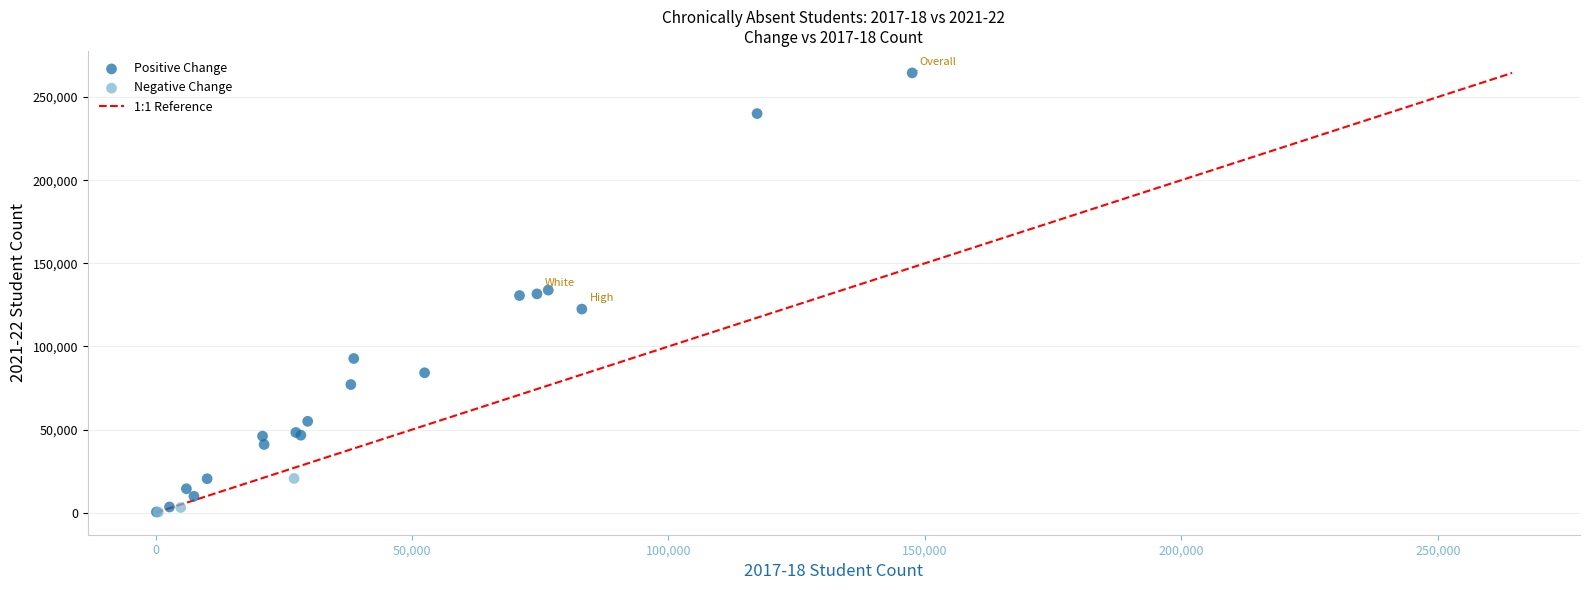

Which series reaches the maximum Y coordinate?

Positive Change